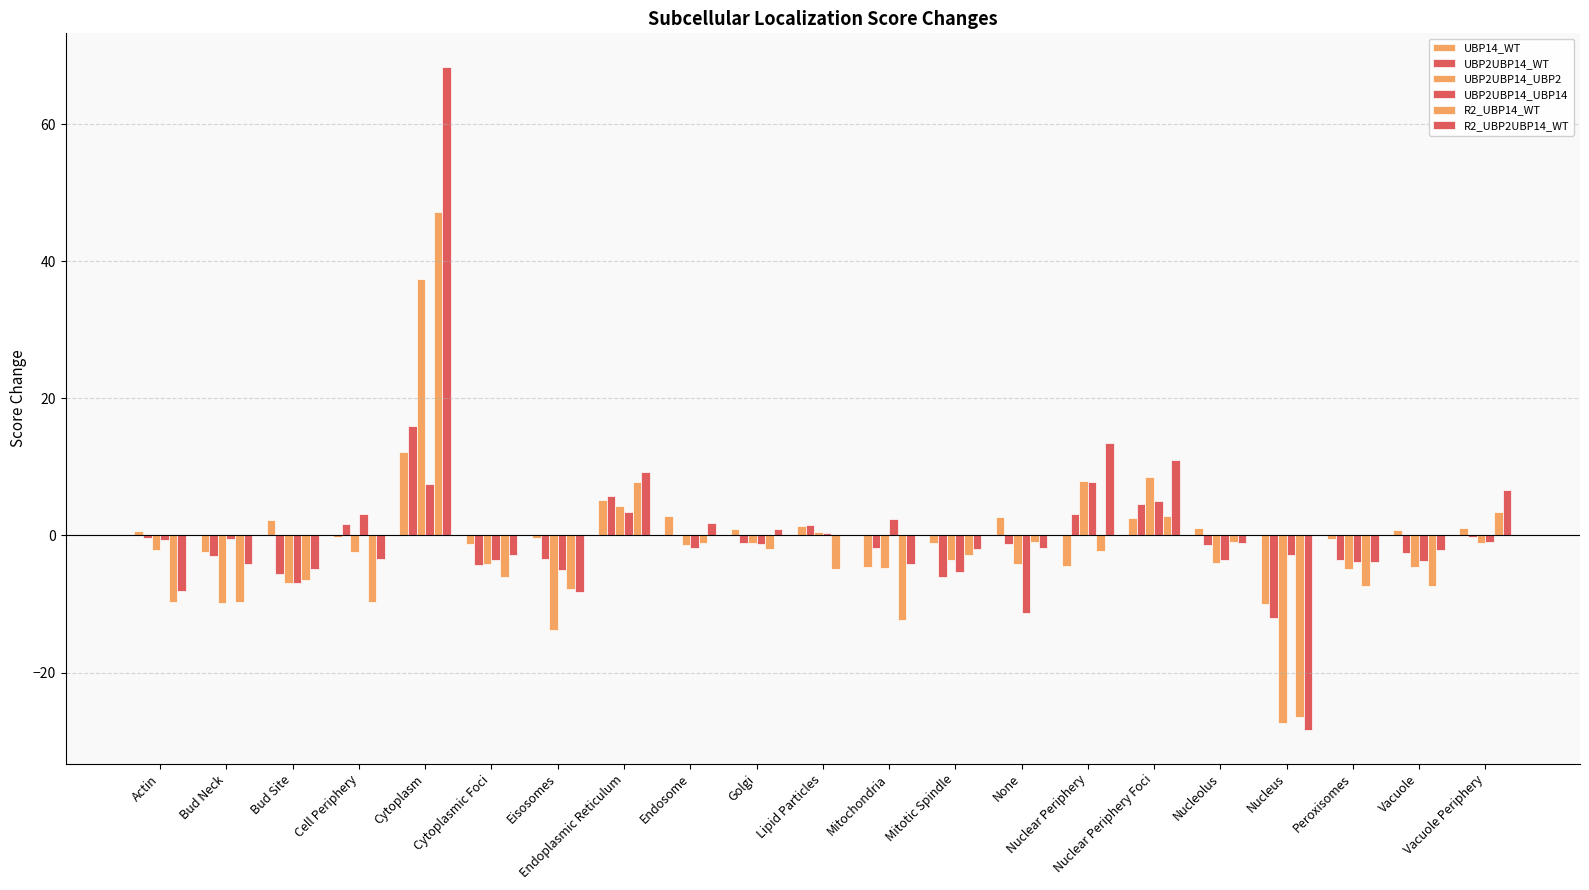

What position from the right is Nuclear Periphery?

7